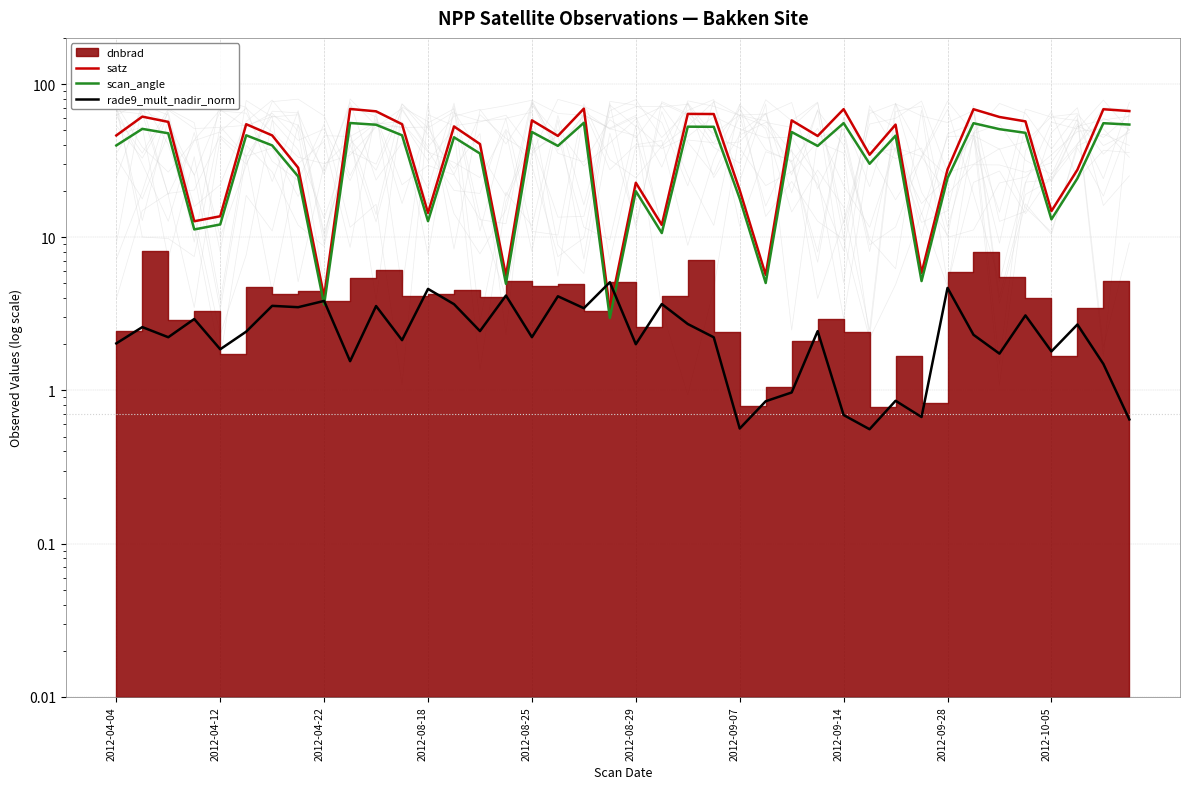

At which category is the sum across all series the highest?

18